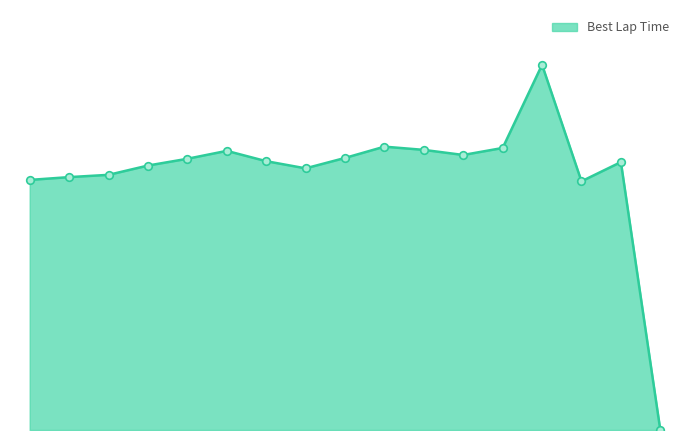

Does the chart have visible grid lines?

No